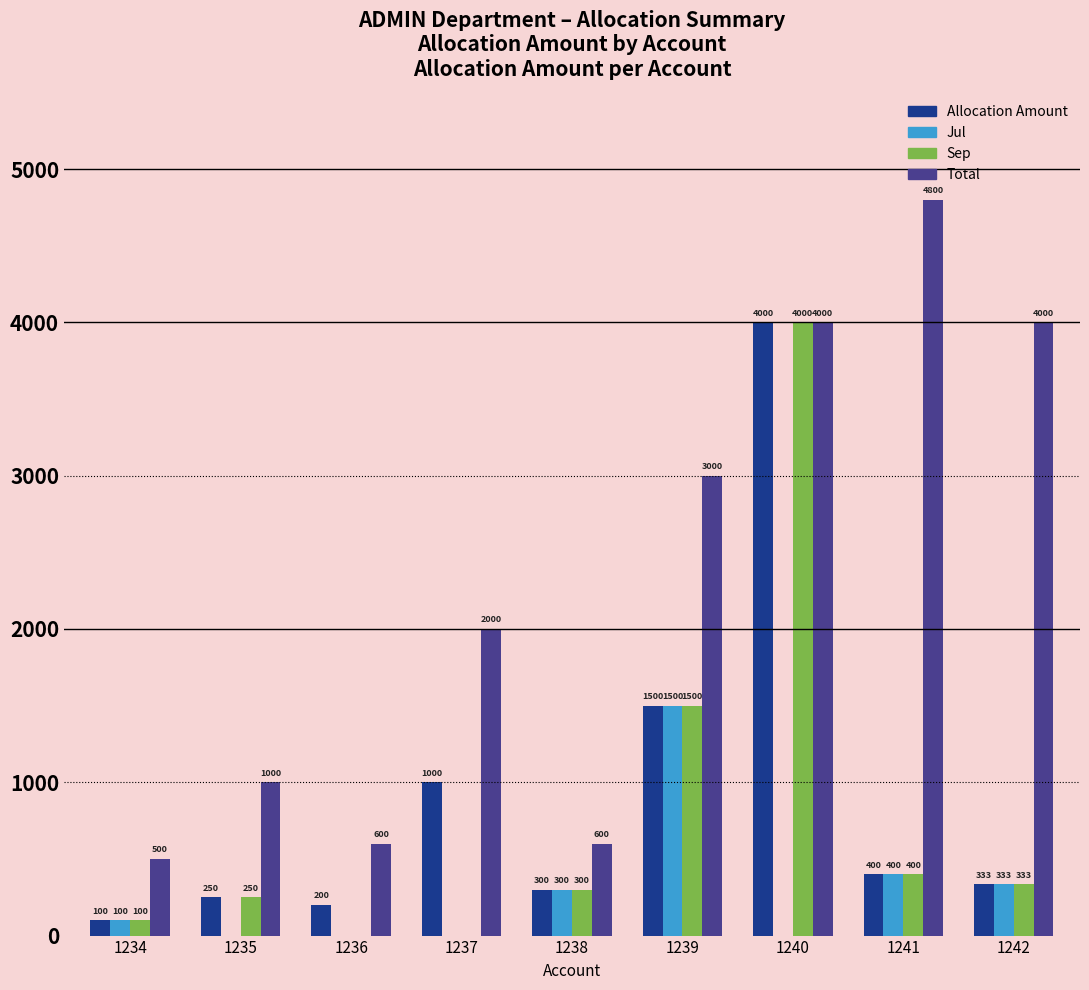

Count the number of categories in the chart.

9